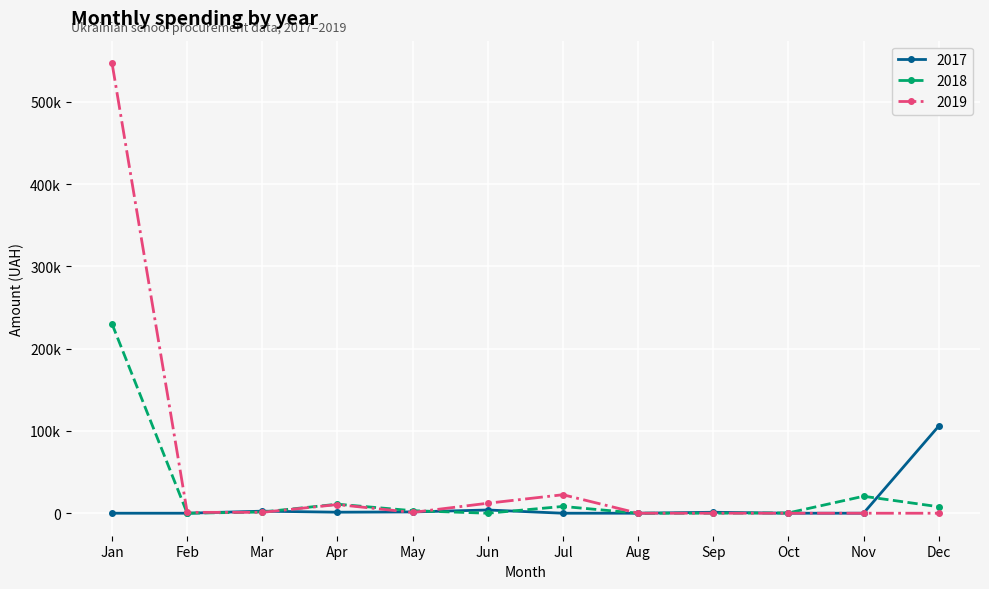

Does the chart have visible grid lines?

Yes